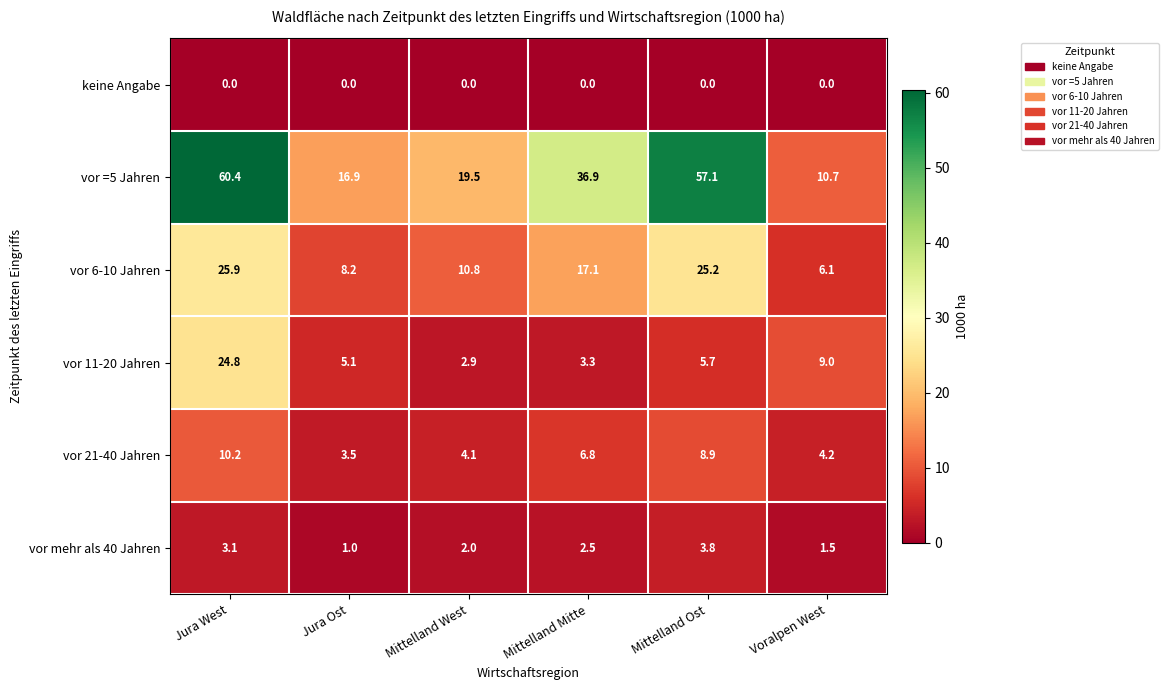

At Mittelland Mitte, list the series in order from largest to smallest.

vor =5 Jahren, vor 6-10 Jahren, vor 21-40 Jahren, vor 11-20 Jahren, vor mehr als 40 Jahren, keine Angabe